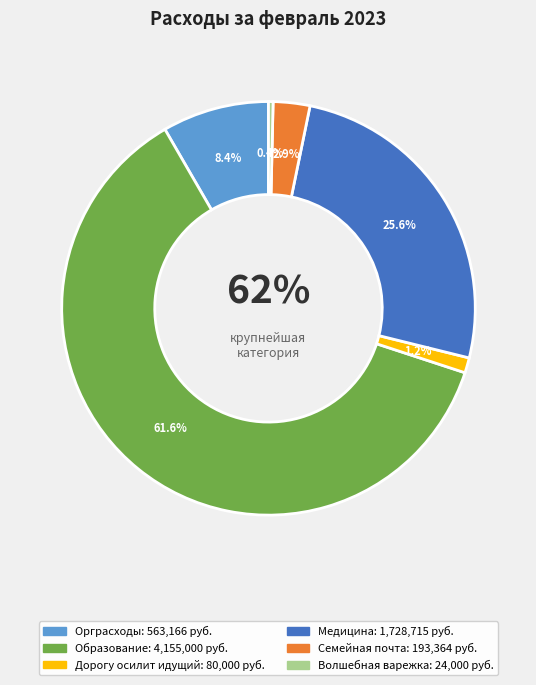

How many segments does this pie chart have?

6